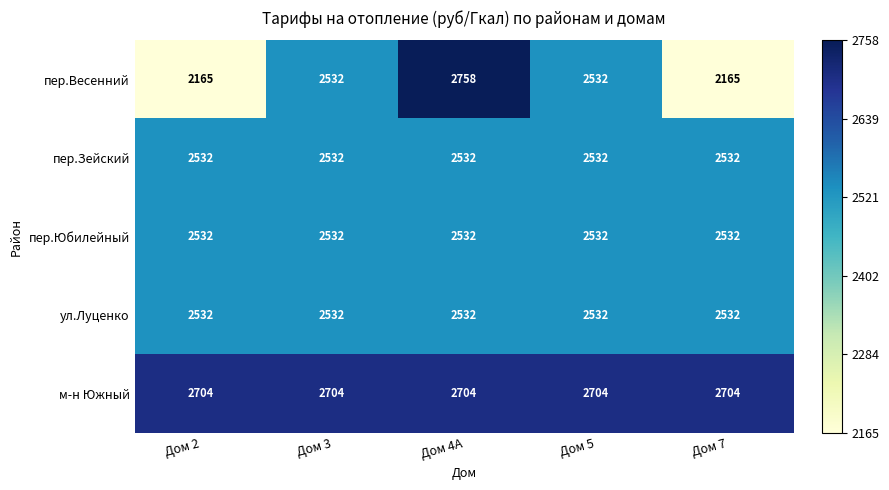

What is the minimum value shown in the chart?

2165